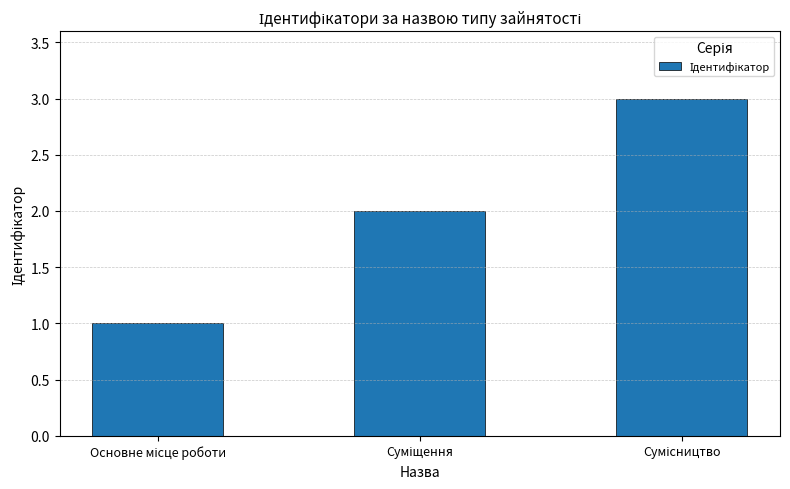

What is the sum of all values?

6